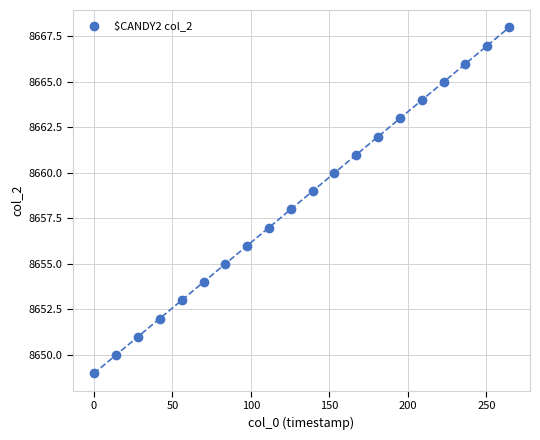

What is the range of Y values (max minus min)?

19